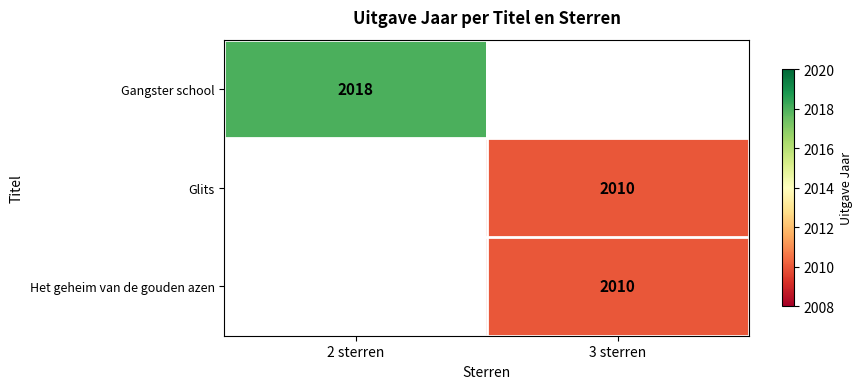

The value of Het geheim van de gouden azen at 3 sterren is 1311. True or false?

False